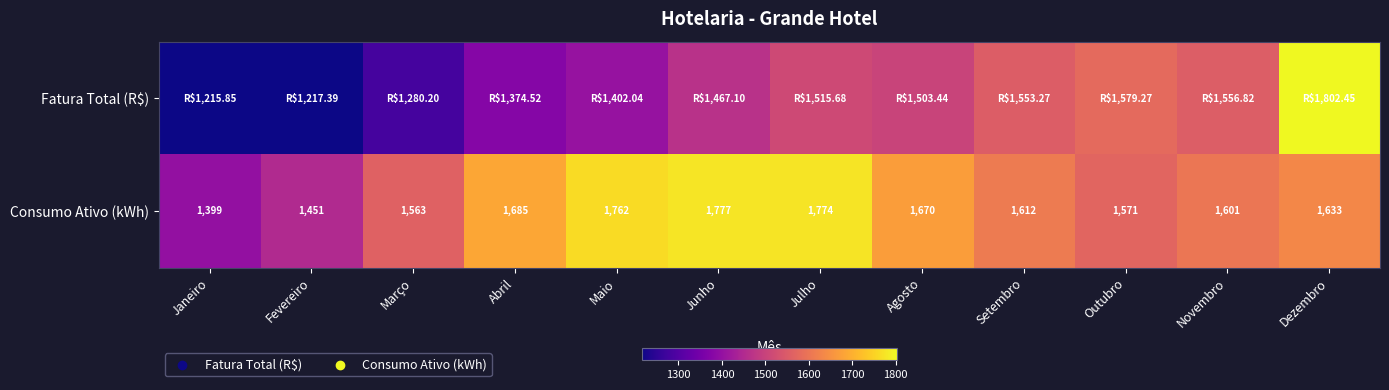

The Consumo Ativo (kWh) series shows 2246.8 at Agosto. True or false?

False